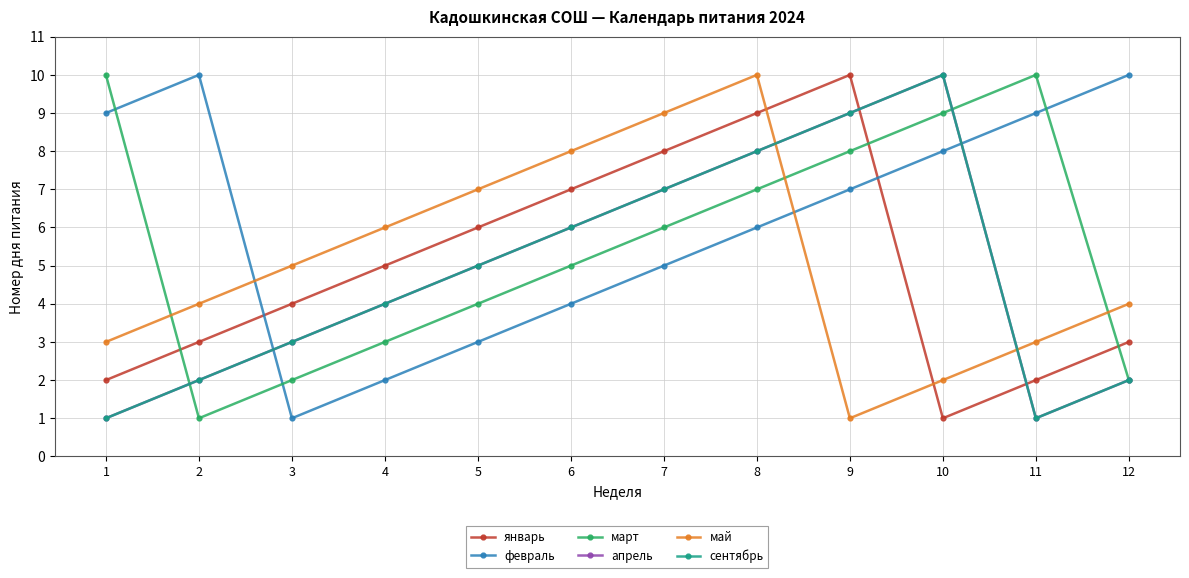

What is the lowest value of the март series?

1